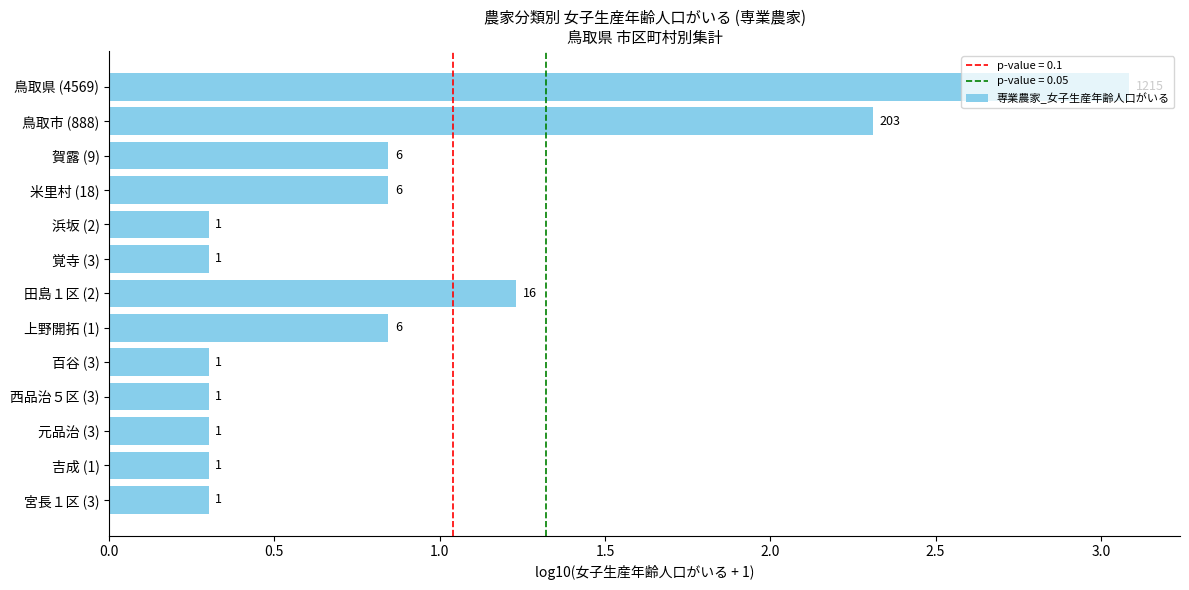

What is the average value?

0.9